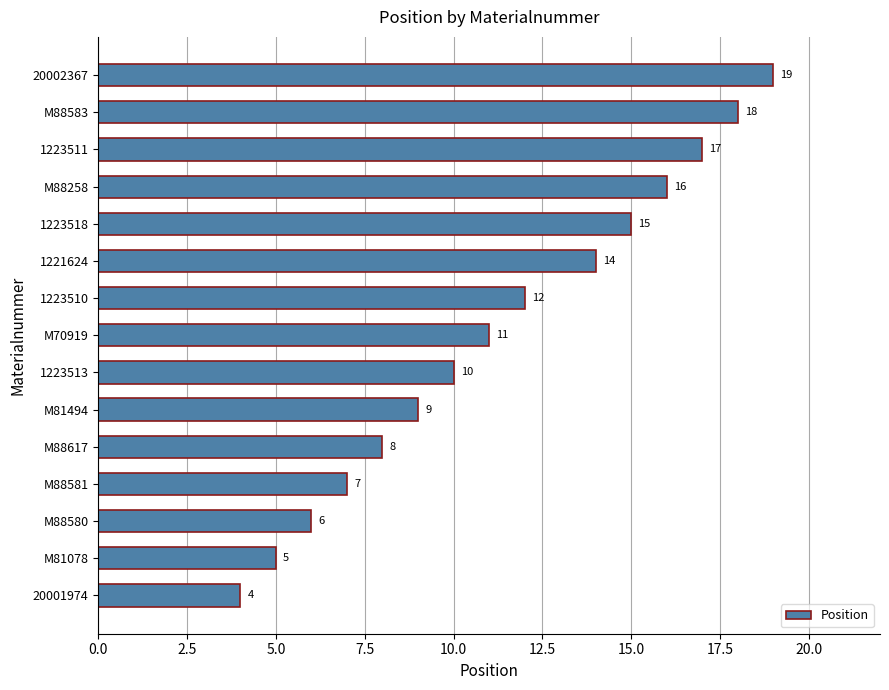

Rank the categories by value from highest to lowest.

20002367, M88583, 1223511, M88258, 1223518, 1221624, 1223510, M70919, 1223513, M81494, M88617, M88581, M88580, M81078, 20001974